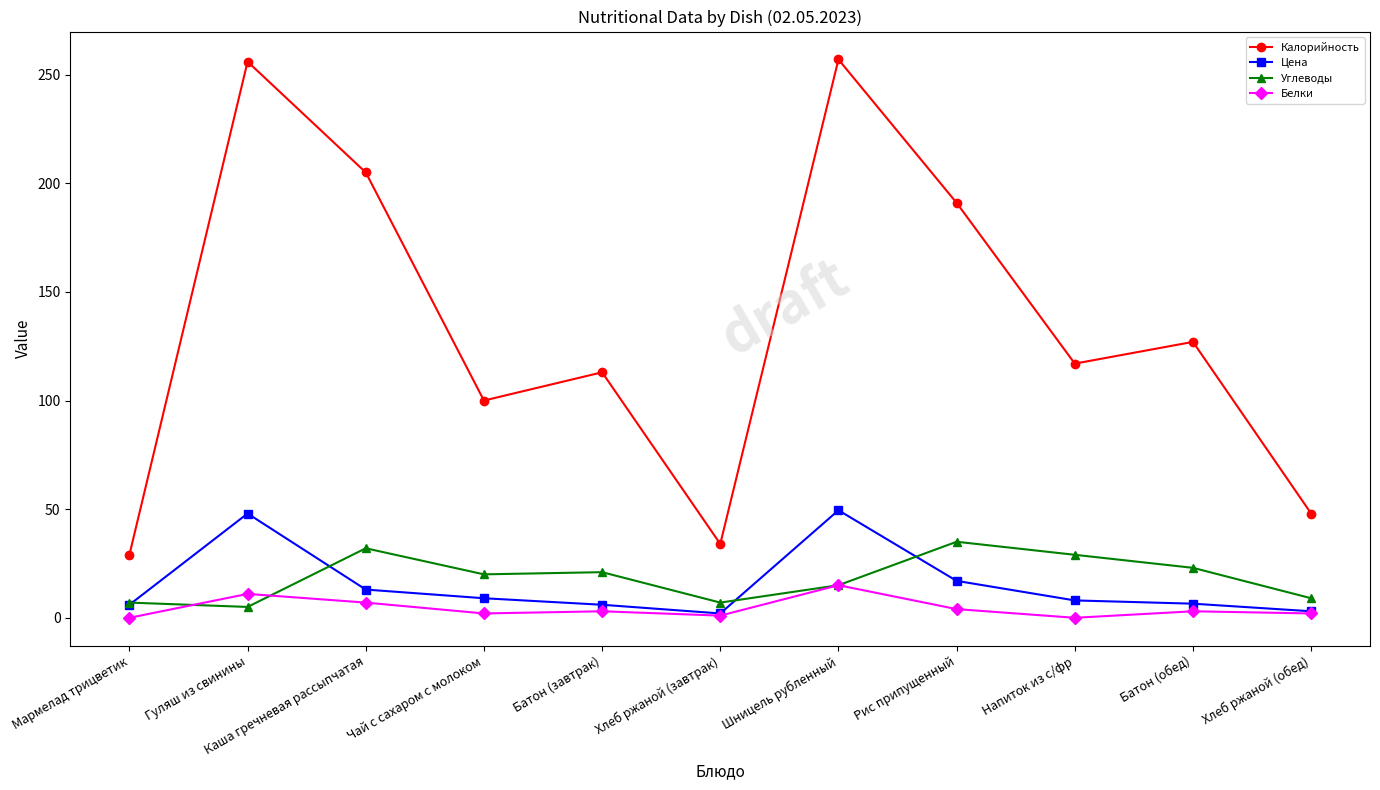

True or false: Углеводы has a value of 7.0 at Мармелад трицветик.

True